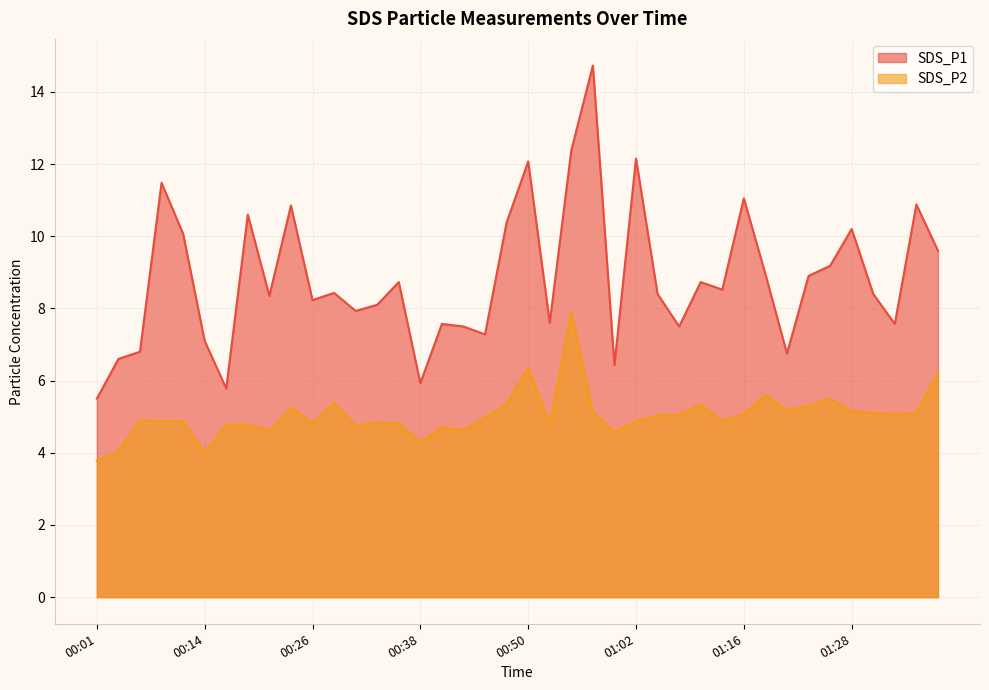

Rank the series at 00:16 from lowest to highest value.

SDS_P2, SDS_P1